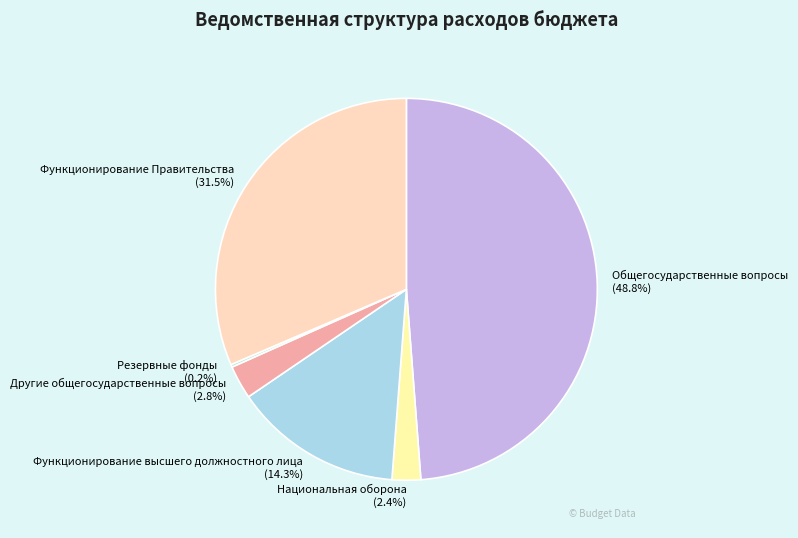

Which slice is the largest?

Общегосударственные вопросы